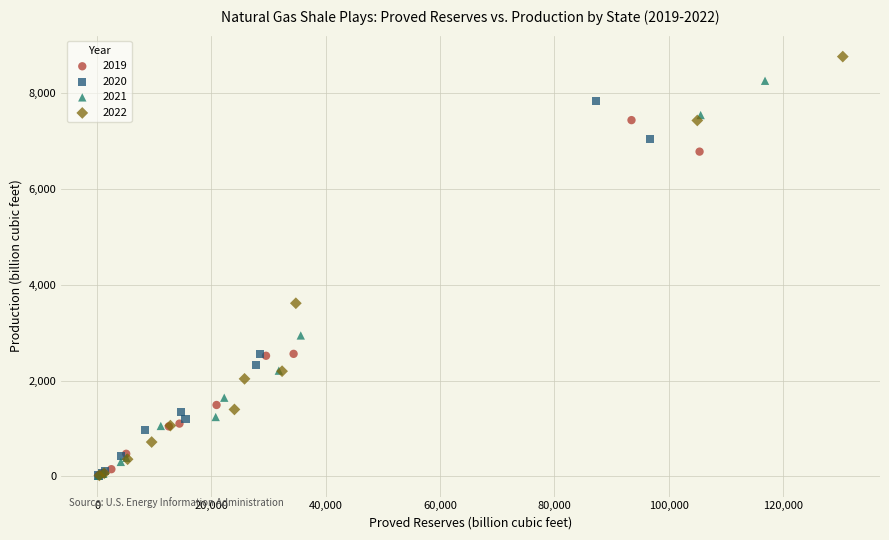

What are all the series names shown in the legend?

2019, 2020, 2021, 2022